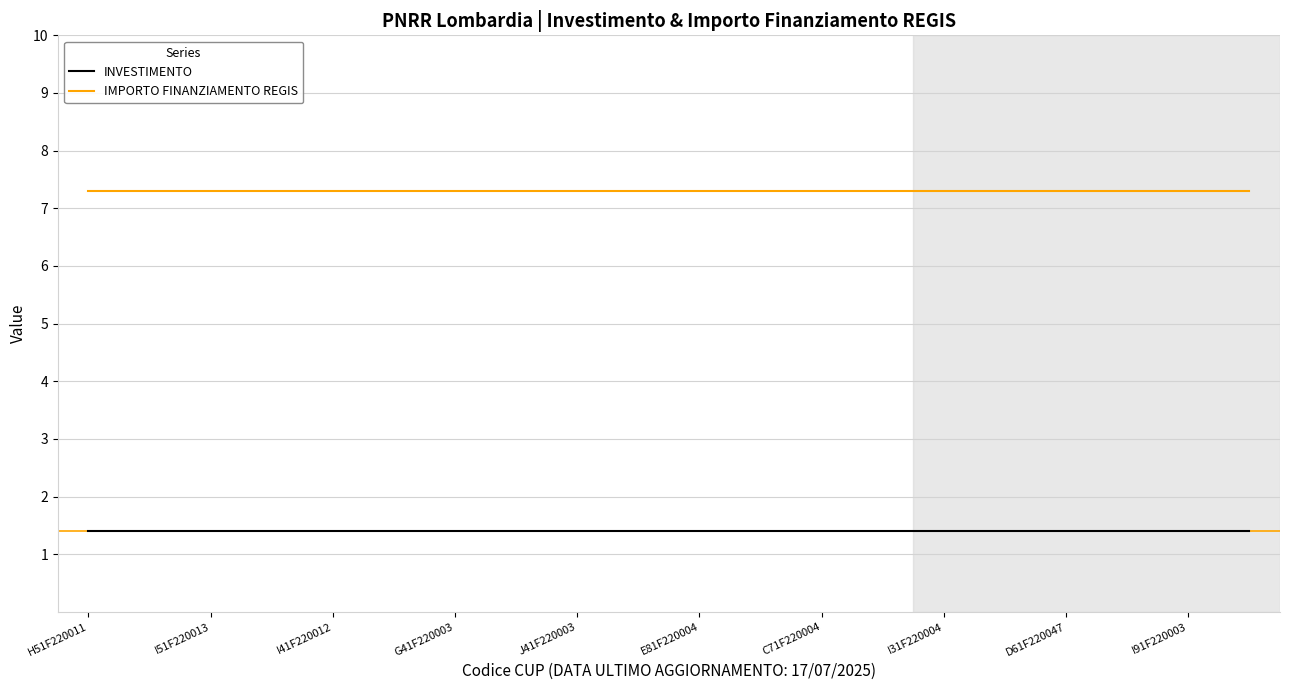

True or false: IMPORTO FINANZIAMENTO REGIS and INVESTIMENTO cross at least once.

False